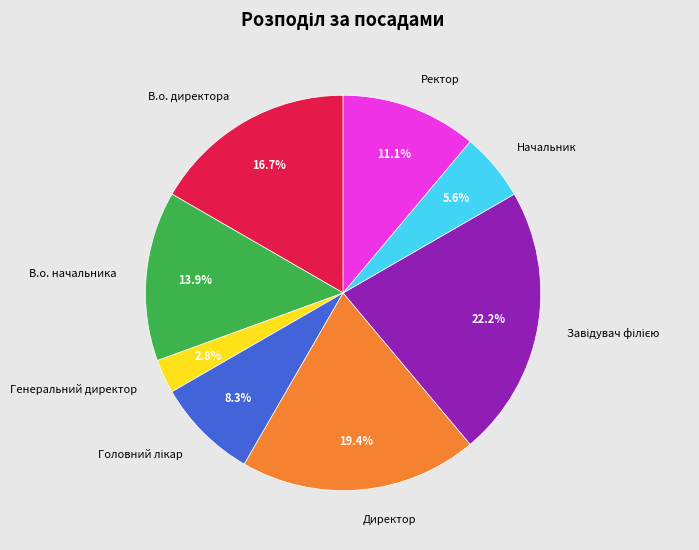

Which has a higher value, Генеральний директор or Ректор?

Ректор